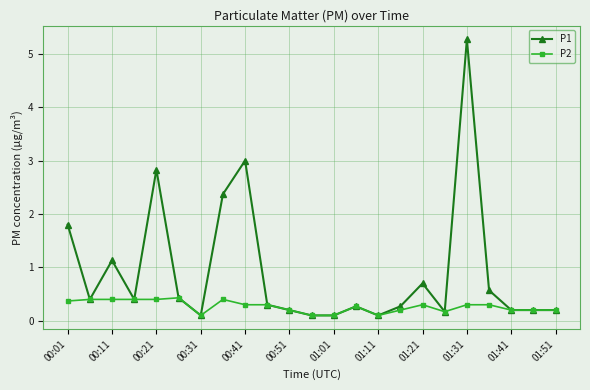

What is the minimum value shown in the chart?

0.1